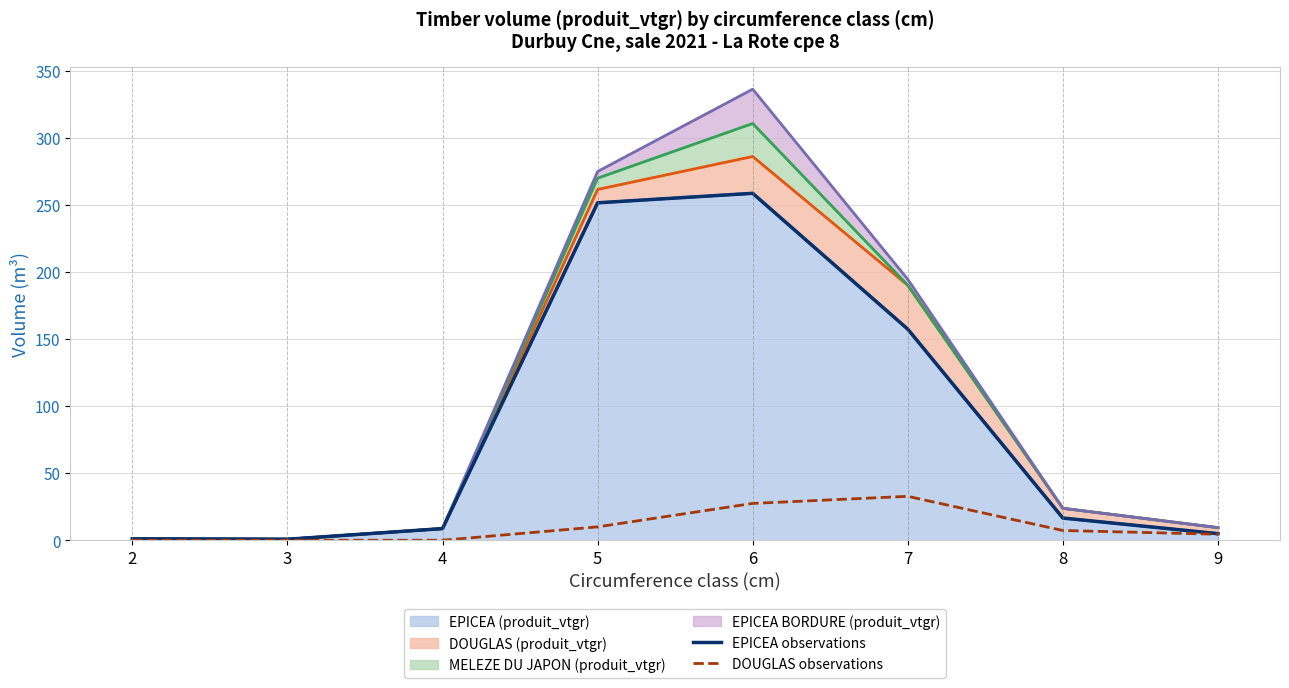

True or false: DOUGLAS observations and EPICEA observations intersect in this chart.

False